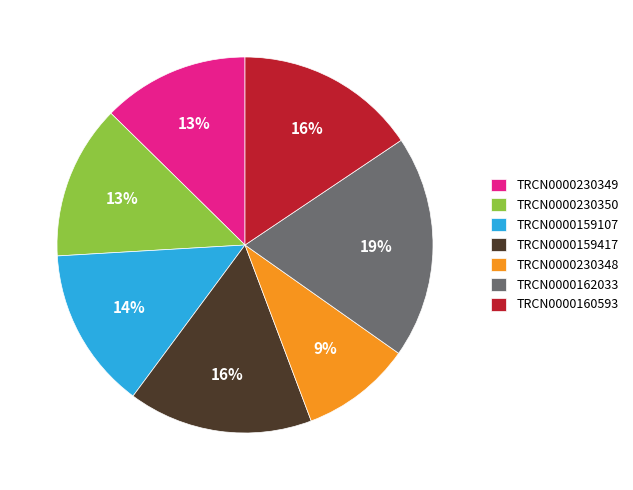

Between TRCN0000160593 and TRCN0000230349, which is larger?

TRCN0000160593